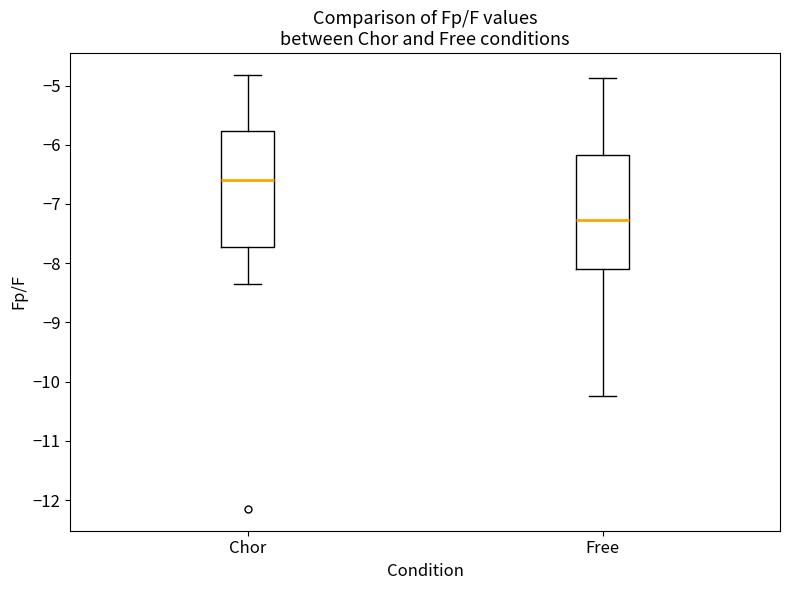

Reading left to right, transcribe this box plot: for each box, give where its median line is, the range the box spans, and where its two whiskers end, as read against the y-axis. The values are not printed on the chart, so give them approximately, as read against the axis.

Chor: median -6.6, box -7.7 to -5.8, whiskers -8.4 to -4.8
Free: median -7.3, box -8.1 to -6.2, whiskers -10.2 to -4.9